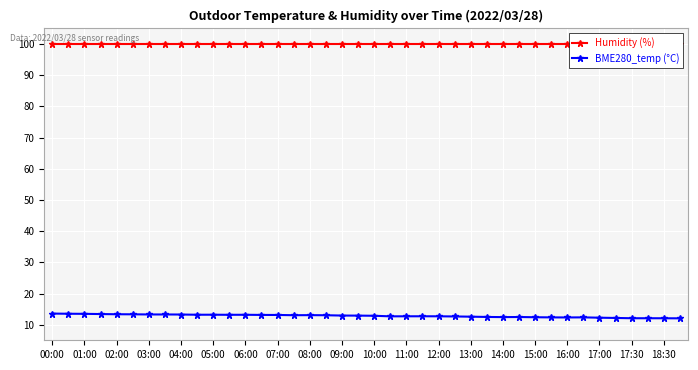

How many interior local valleys does the BME280_temp (°C) series have?

6